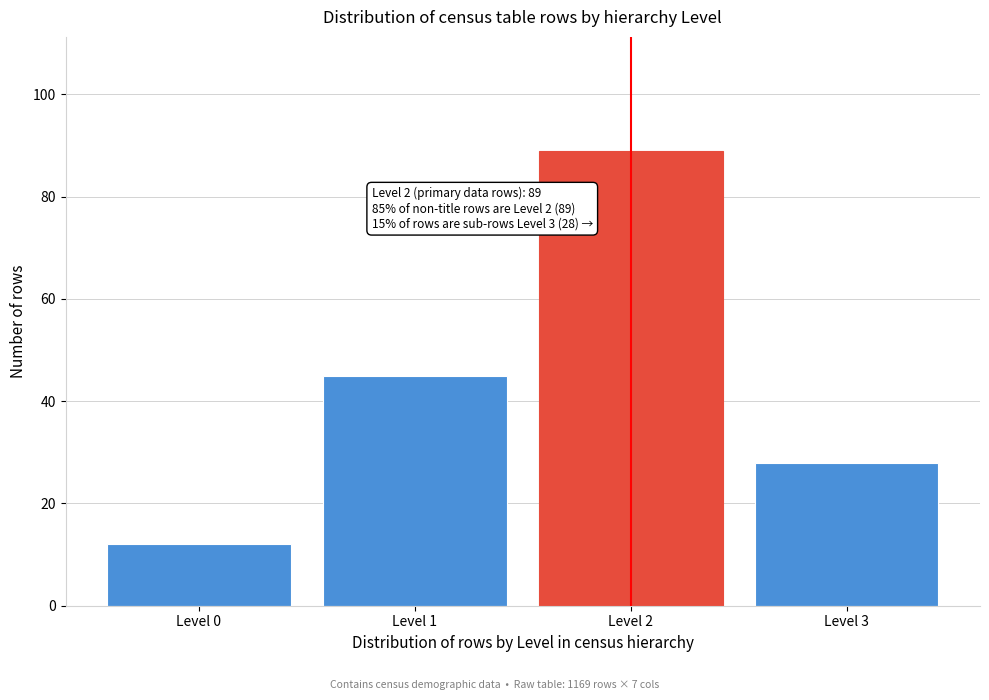

Reading right to left, transcribe all the data shown in this chart.

28	89	45	12